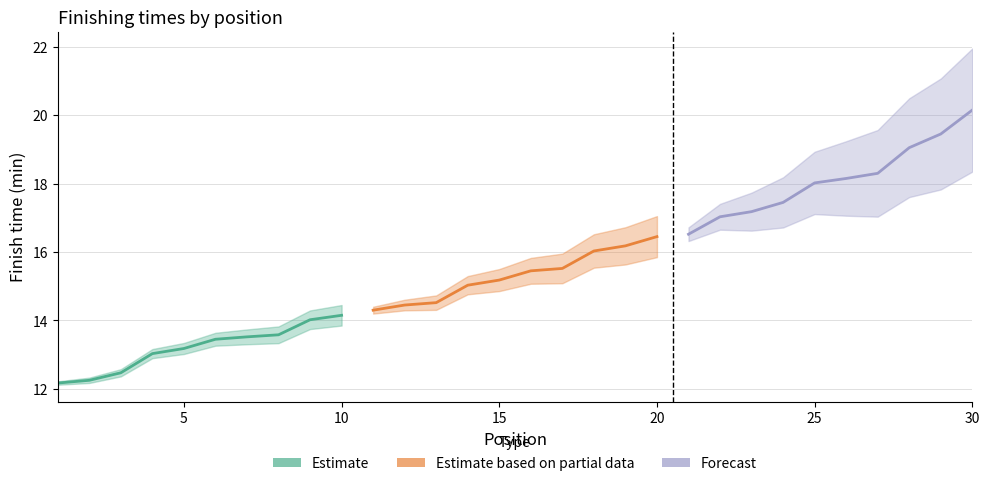

What is the sum of all Estimate values?

131.8